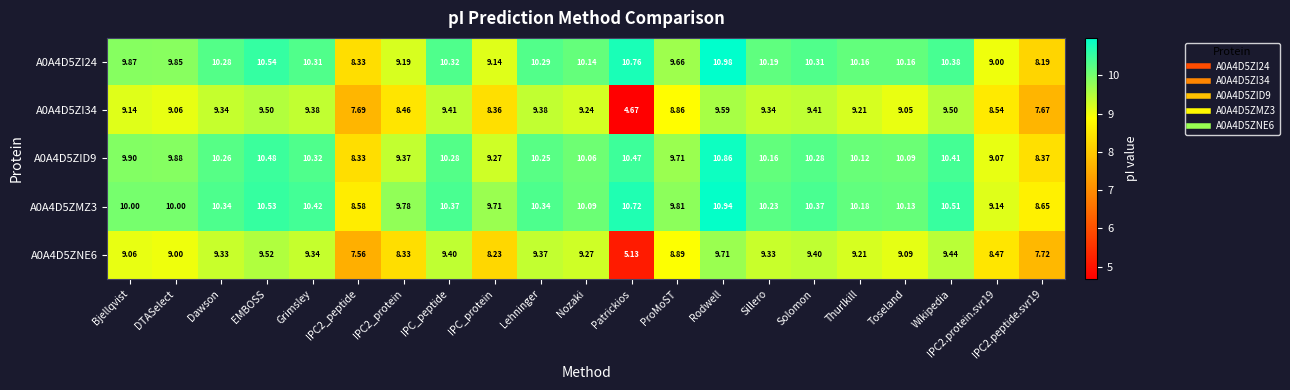

At DTASelect, list the series in order from smallest to largest.

A0A4D5ZNE6, A0A4D5ZI34, A0A4D5ZI24, A0A4D5ZID9, A0A4D5ZMZ3